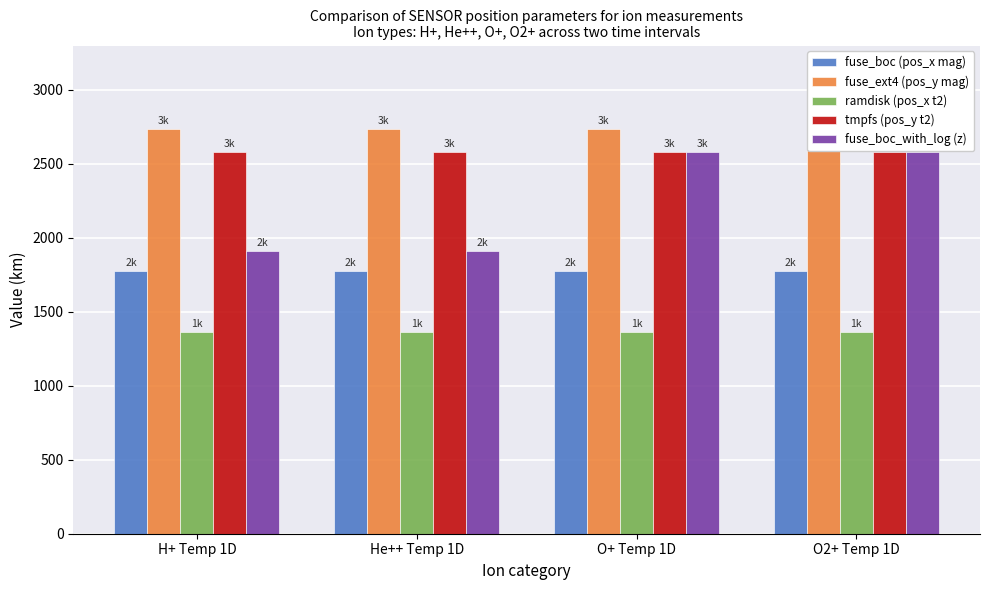

At which category does the chart reach its minimum across all series?

H+ Temp 1D